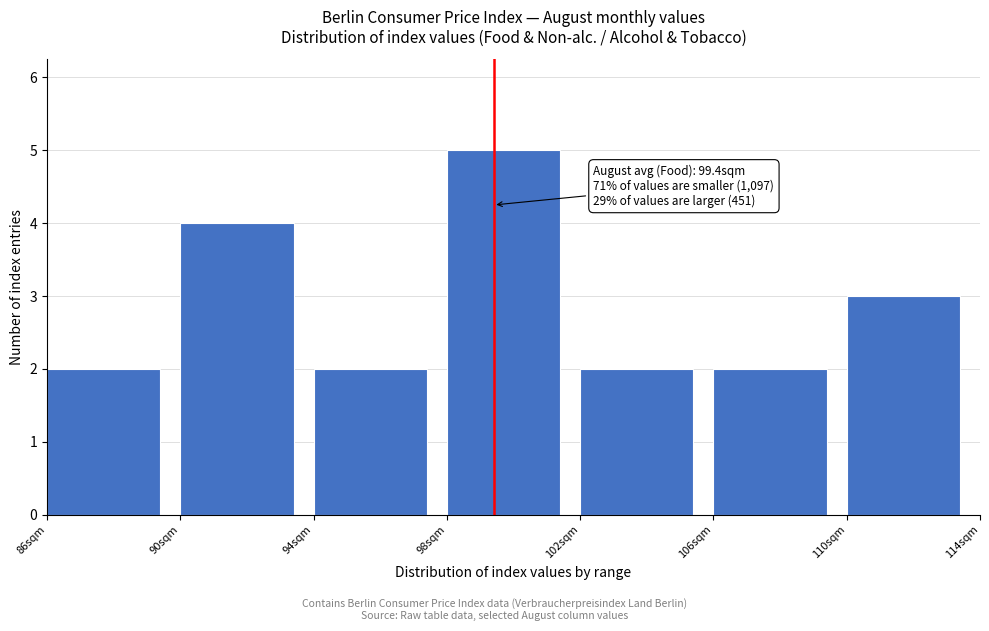

Which range on the x-axis has the tallest bar?

98 to 102